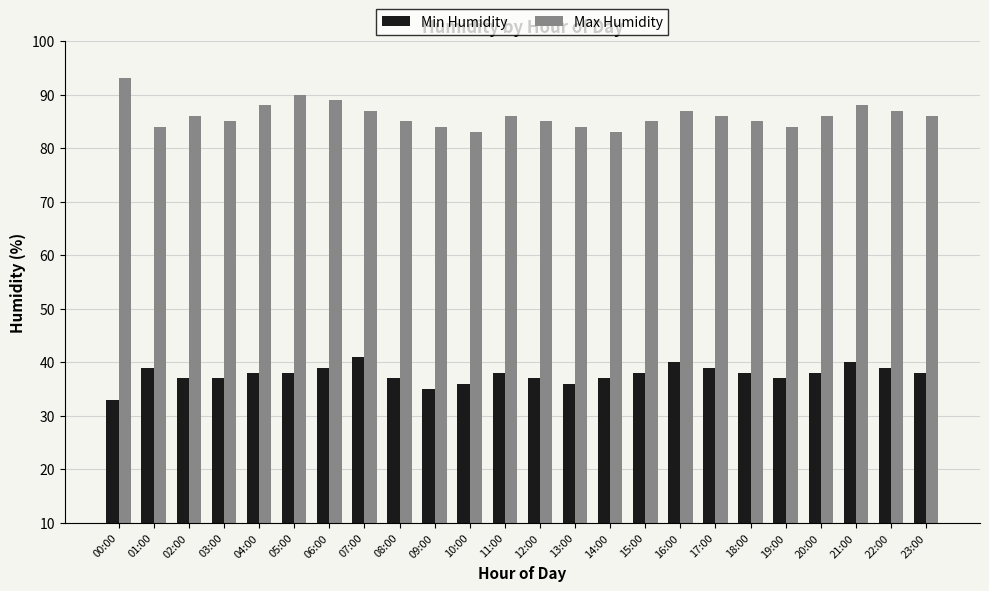

Rank the series by their average value, from highest to lowest.

Max Humidity, Min Humidity